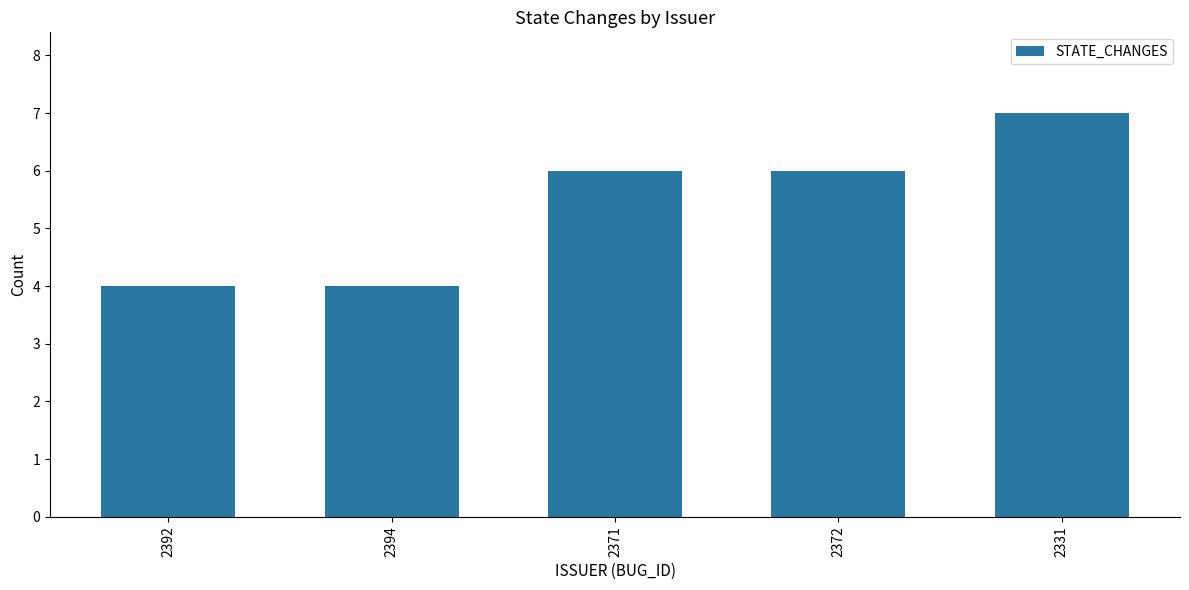

Reading right to left, what are all the values shown in this chart?

2331=7	2372=6	2371=6	2394=4	2392=4